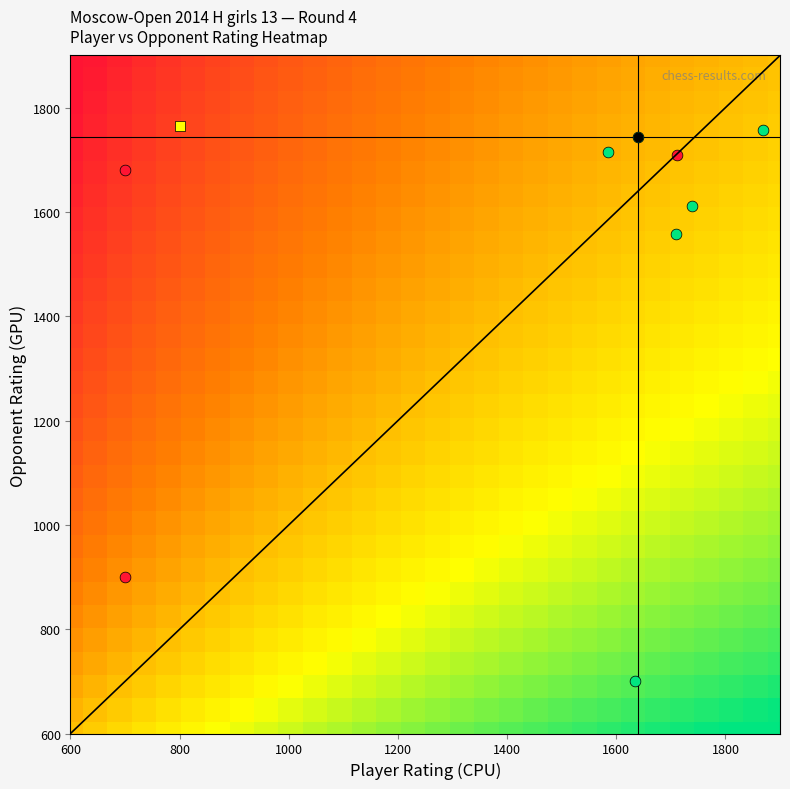

Count the number of categories in the chart.

30